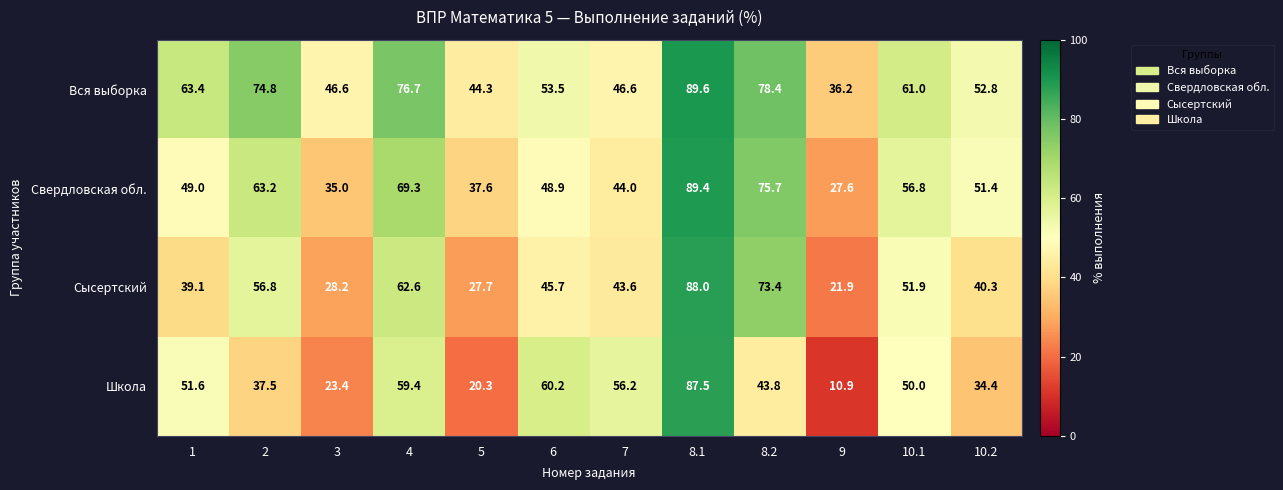

The Свердловская обл. series shows 69.3 at 4. True or false?

True